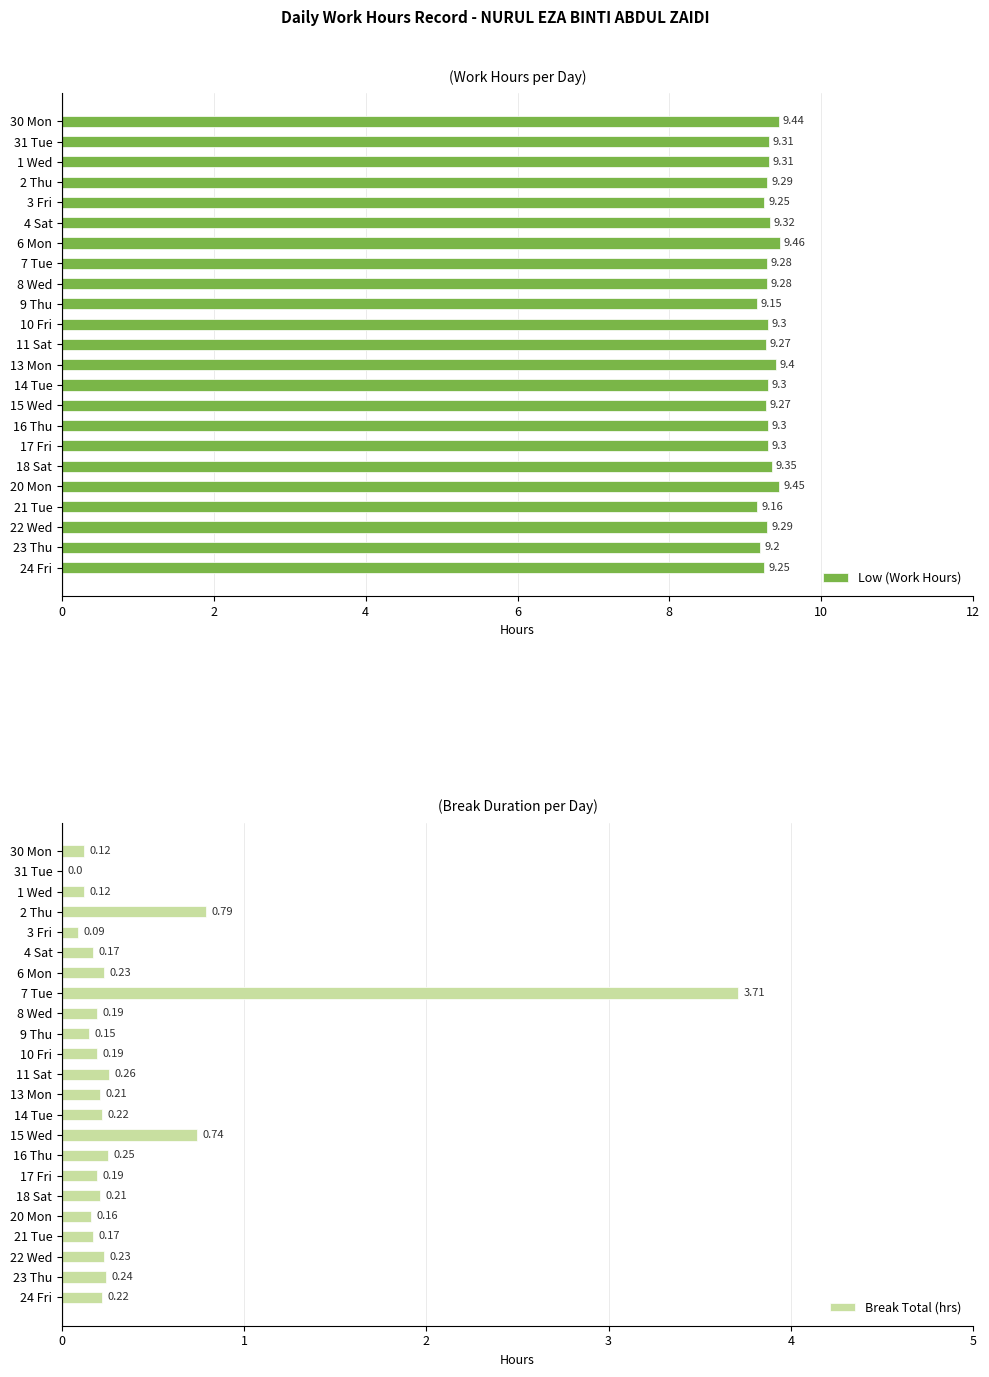

What is the average value of the Low (Work Hours) series?

9.3